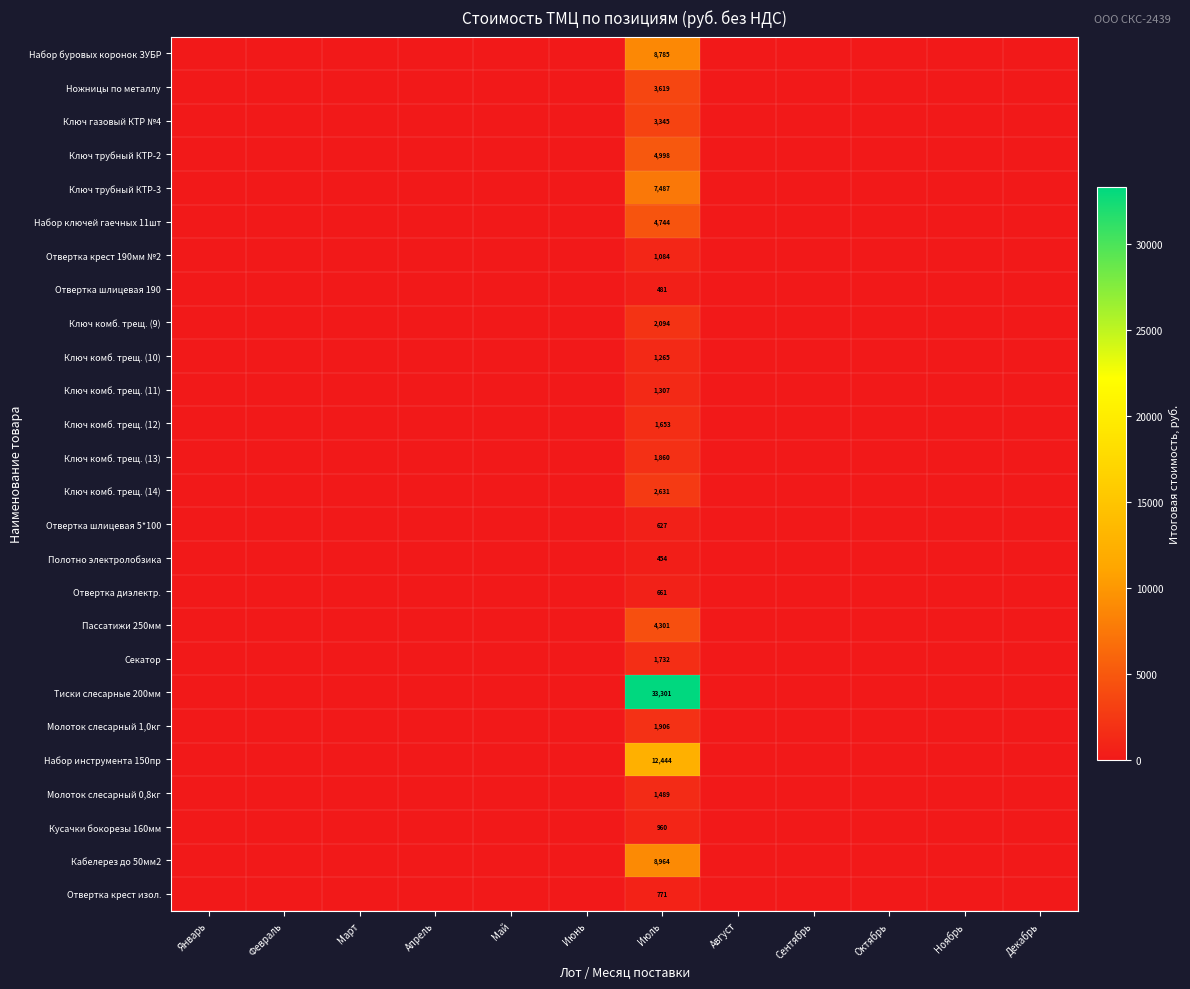

At which category is the sum across all series the highest?

Июль